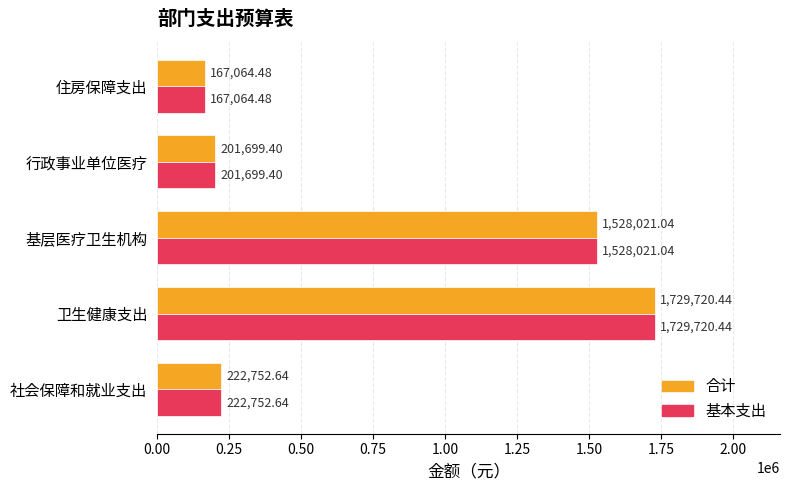

List the labels in order of 合计 value, smallest first.

住房保障支出, 行政事业单位医疗, 社会保障和就业支出, 基层医疗卫生机构, 卫生健康支出